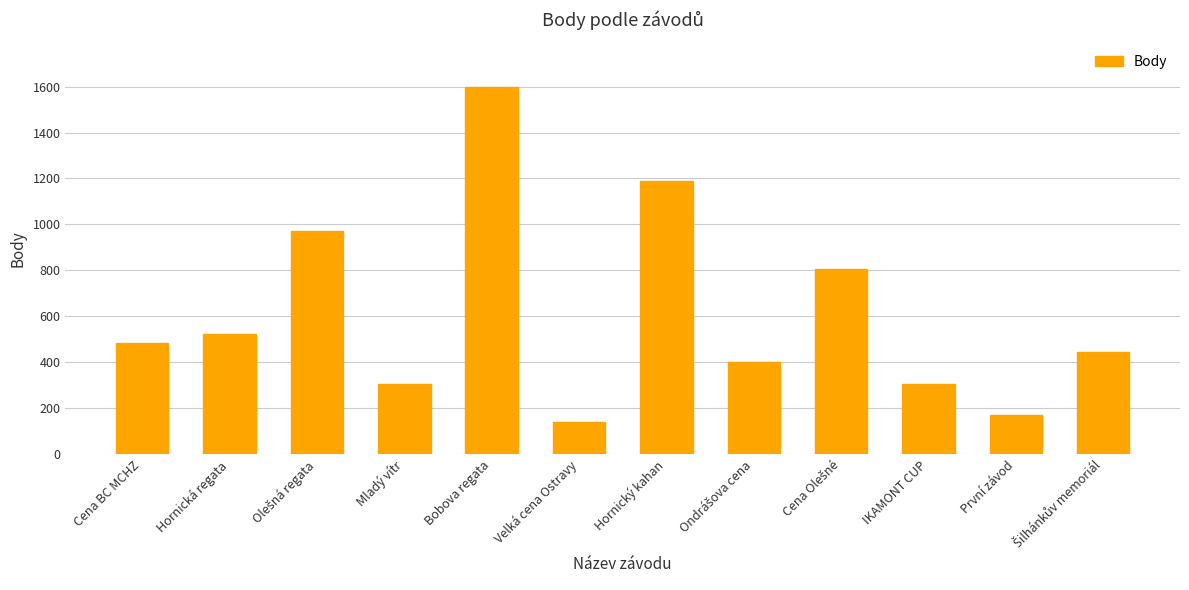

Is it true that the value at Cena BC MCHZ is 485?

True